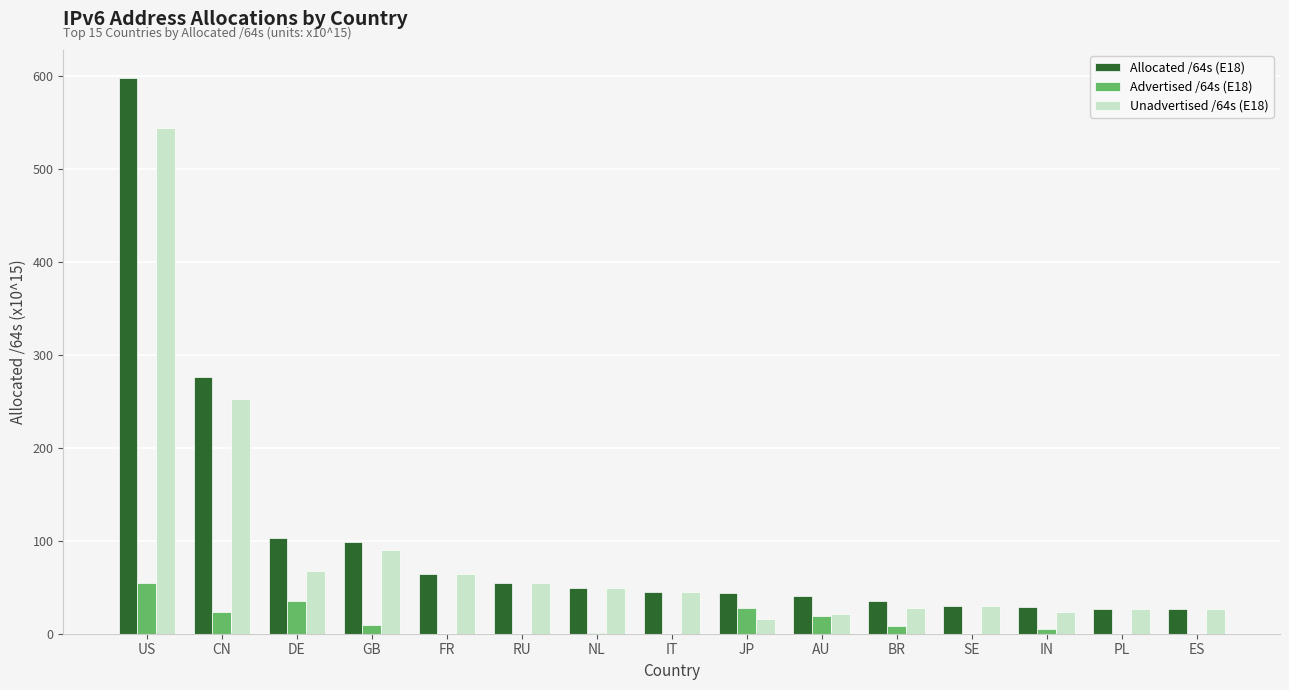

Is it true that Allocated /64s (E18) equals 276.6 at CN?

True